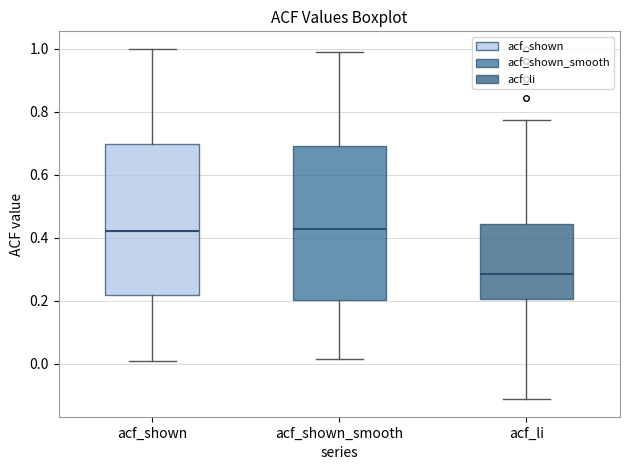

Reading left to right, transcribe this box plot: for each box, give where its median line is, the range the box spans, and where its two whiskers end, as read against the y-axis. The values are not printed on the chart, so give them approximately, as read against the axis.

acf_shown: median 0.42, box 0.22 to 0.70, whiskers 0.00 to 1.00
acf_shown_smooth: median 0.42, box 0.20 to 0.70, whiskers 0.02 to 0.98
acf_li: median 0.28, box 0.20 to 0.44, whiskers -0.12 to 0.78